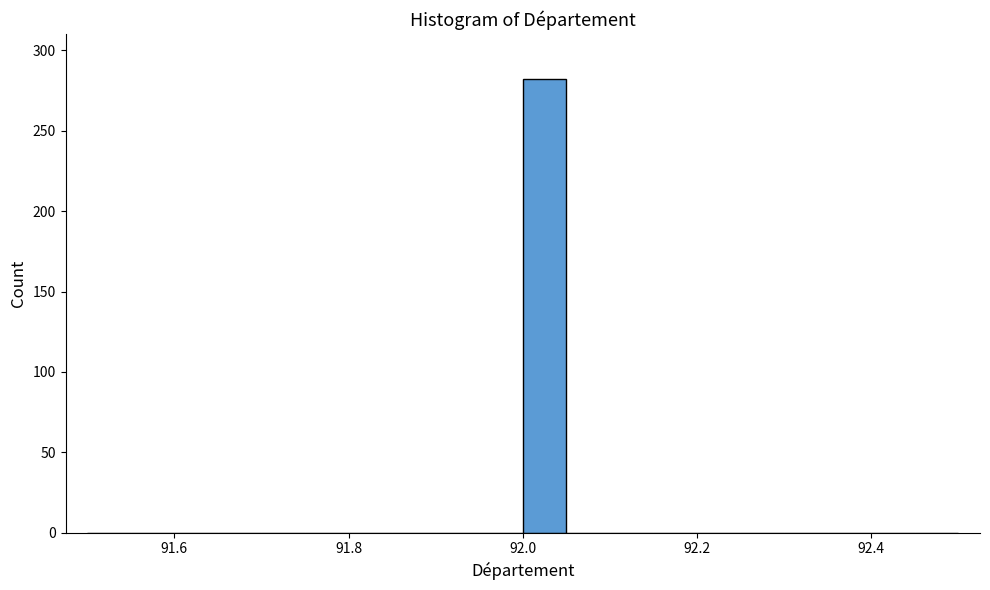

Around what value on the x-axis is the tallest bar? Give the approximate position of its centre, as read against the axis.

92.02